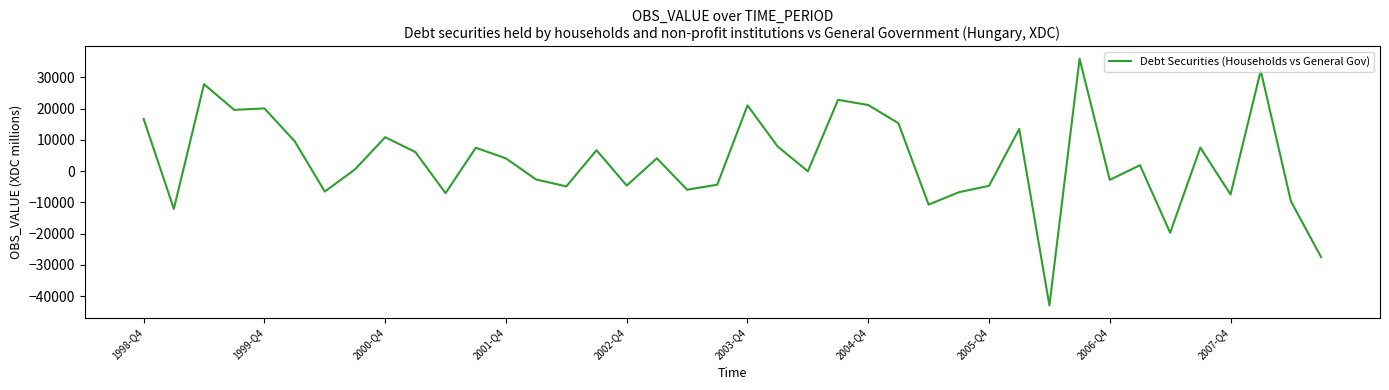

What is the smallest value displayed?

-43016